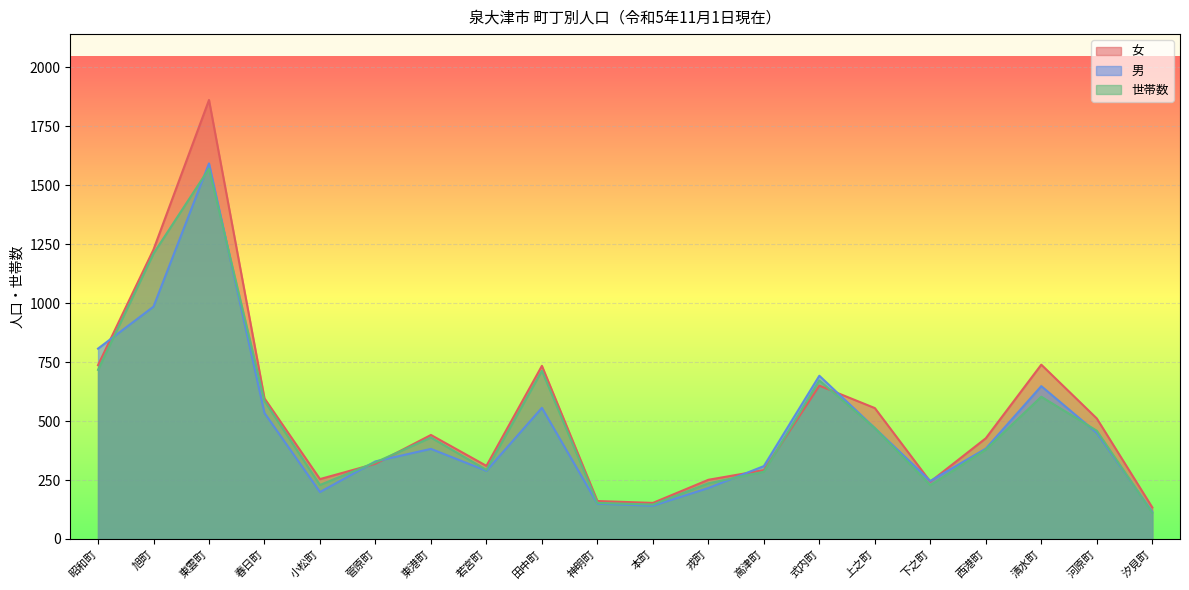

How many intersections are there between 男 and 女?

7